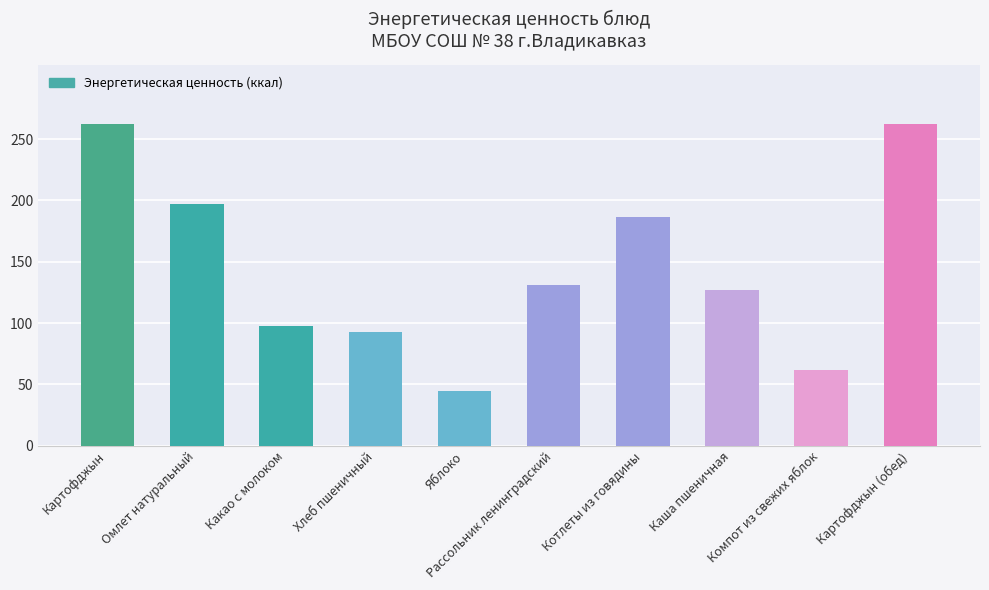

What is the difference between the maximum and minimum values?

218.1